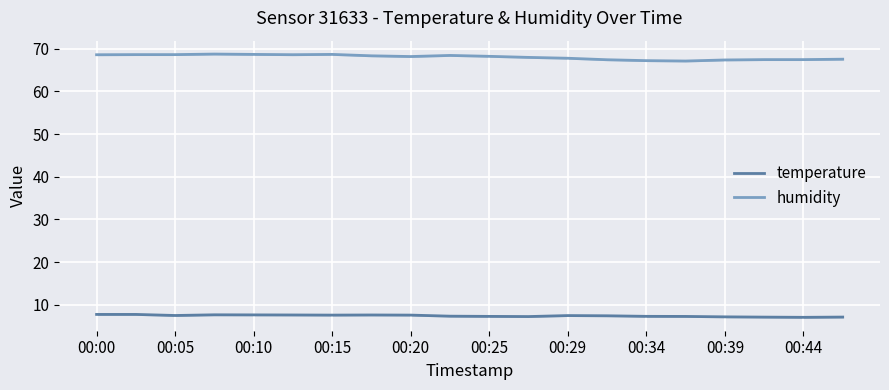

What is the smallest value displayed?

7.1